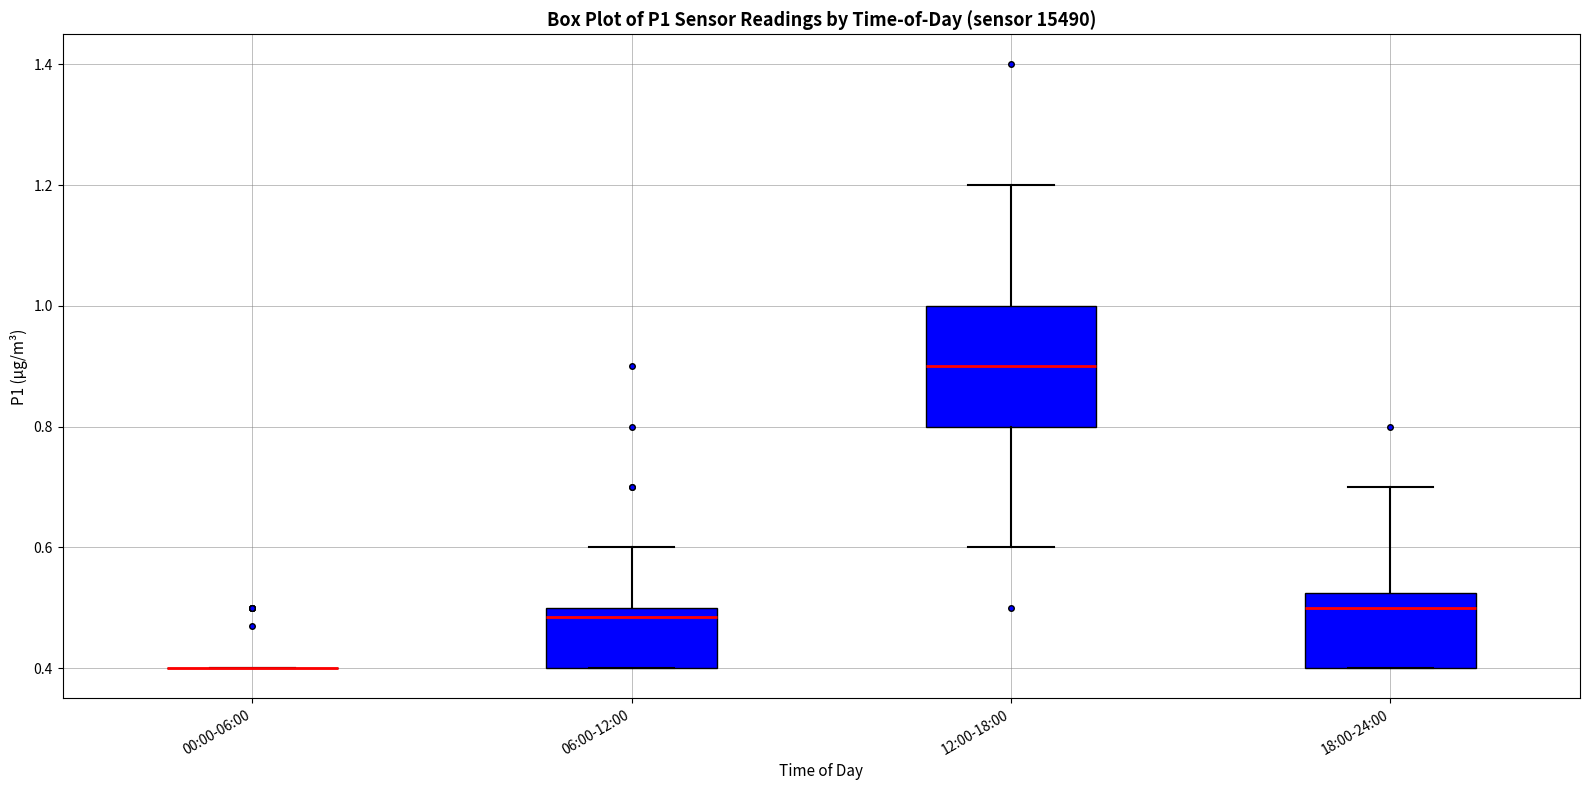

Reading left to right, transcribe this box plot: for each box, give where its median line is, the range the box spans, and where its two whiskers end, as read against the y-axis. The values are not printed on the chart, so give them approximately, as read against the axis.

00:00-06:00: box collapsed to a line at 0.40, whiskers 0.40 to 0.40
06:00-12:00: median 0.48, box 0.40 to 0.50, whiskers 0.40 to 0.60
12:00-18:00: median 0.90, box 0.80 to 1.00, whiskers 0.60 to 1.20
18:00-24:00: median 0.50, box 0.40 to 0.52, whiskers 0.40 to 0.70